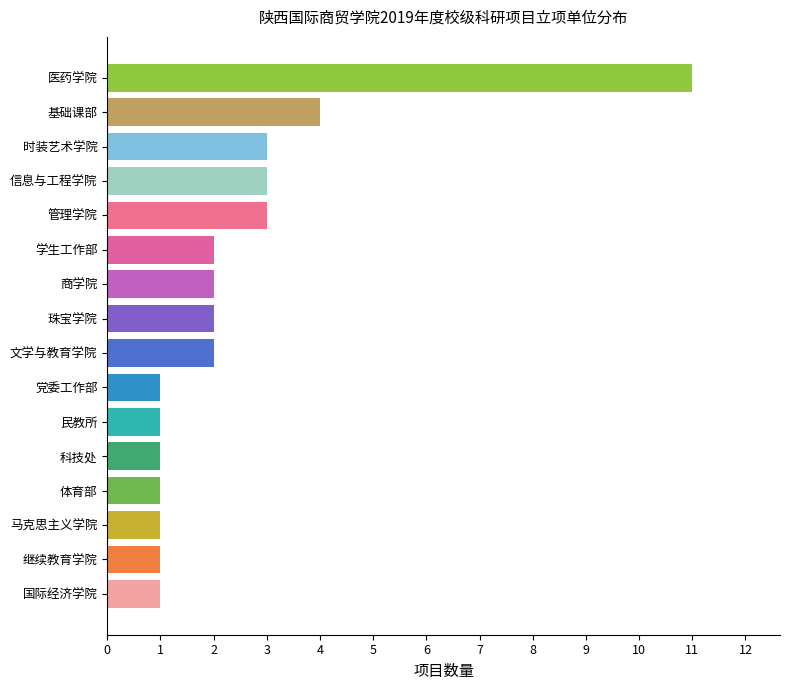

What is the greatest value displayed?

11